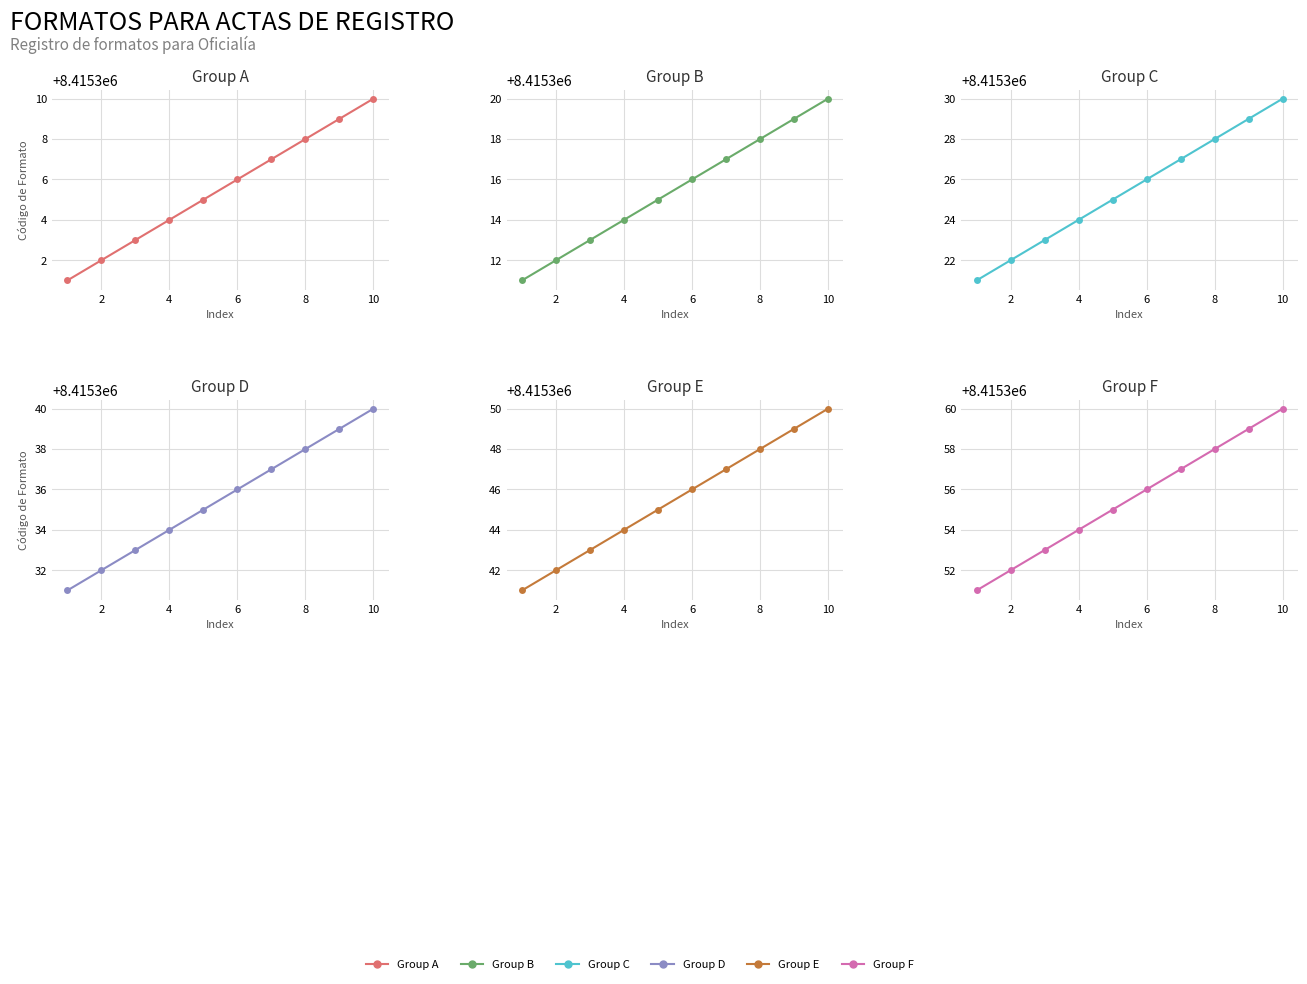

What is the difference between the maximum and minimum values in the Group F series?

9